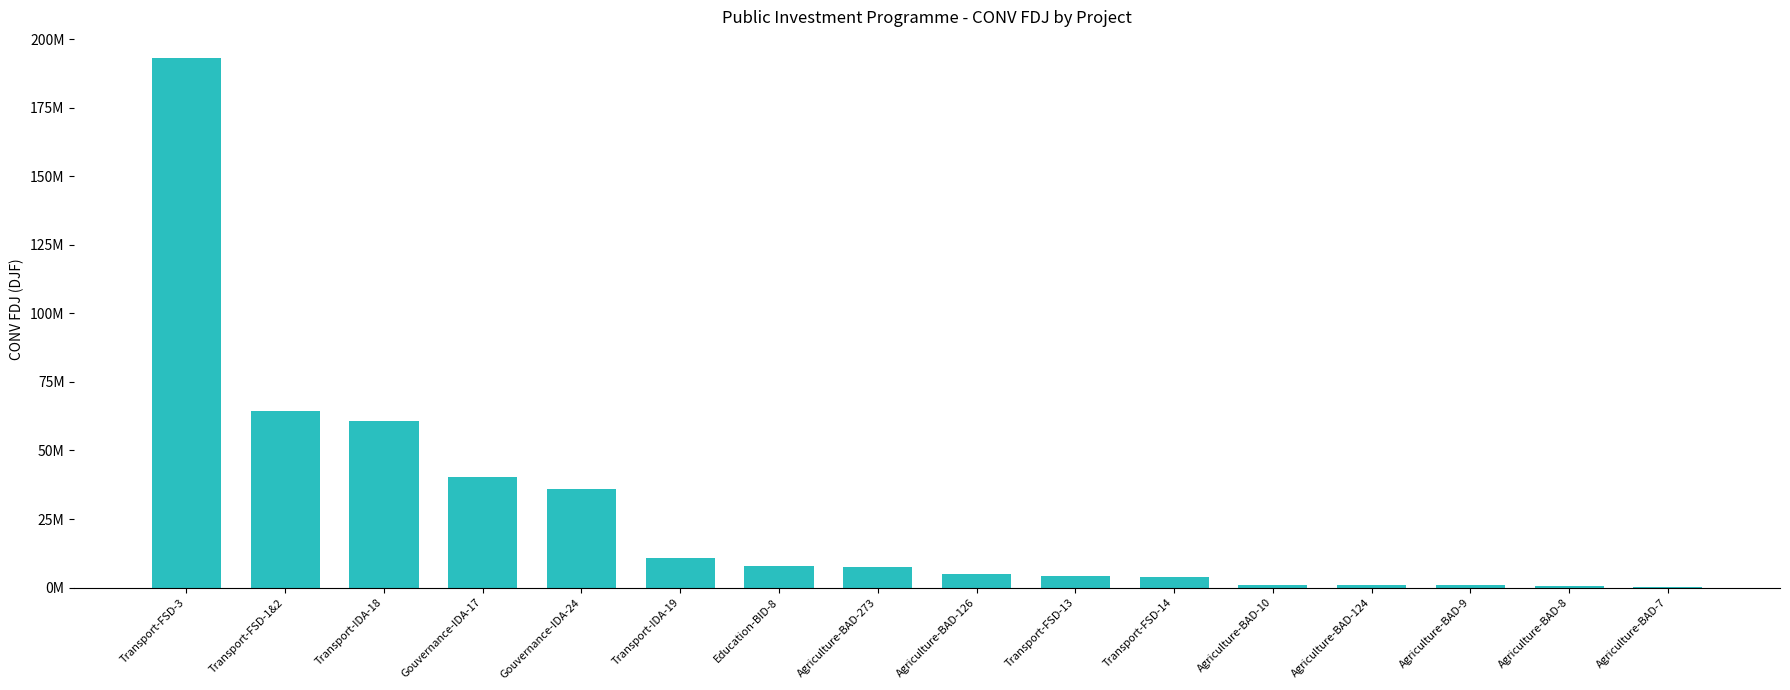

What is the change in value from Agriculture-BAD-126 to Transport-FSD-14?

-1115824.4